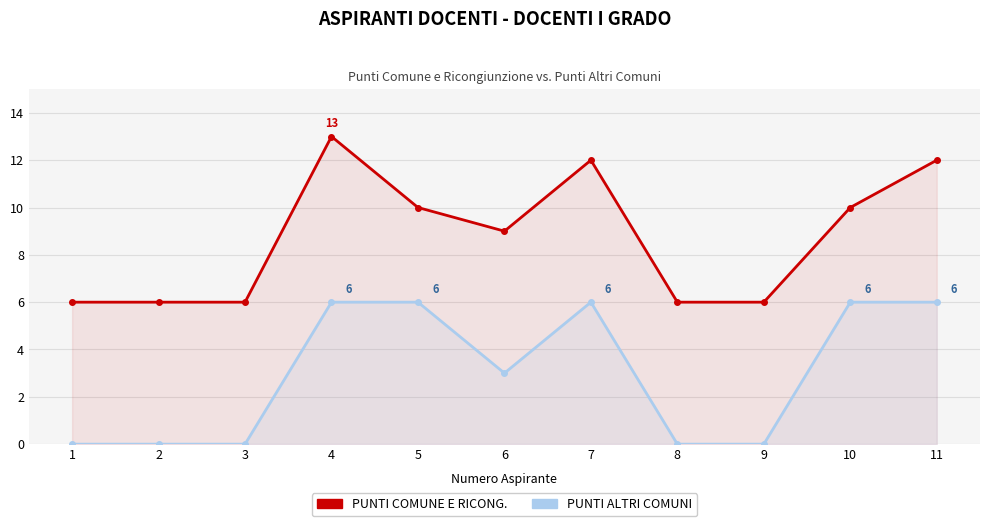

What are all the series names shown in the legend?

PUNTI COMUNE E RICONG., PUNTI ALTRI COMUNI